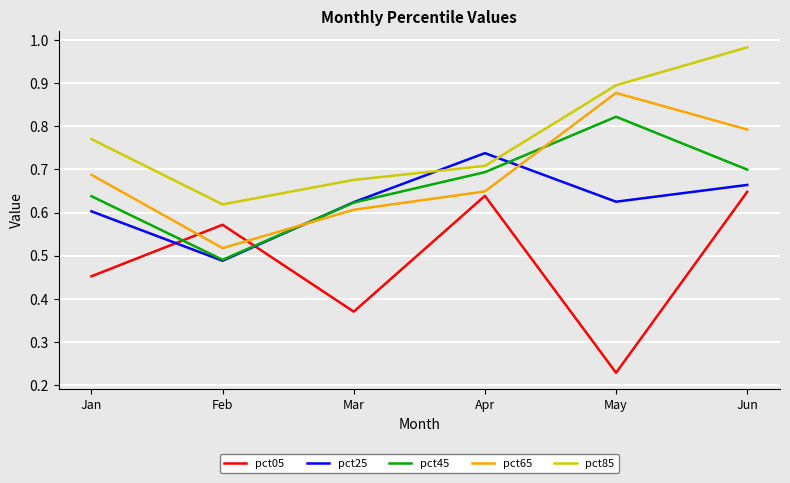

At which category does pct45 reach its first local peak?

May